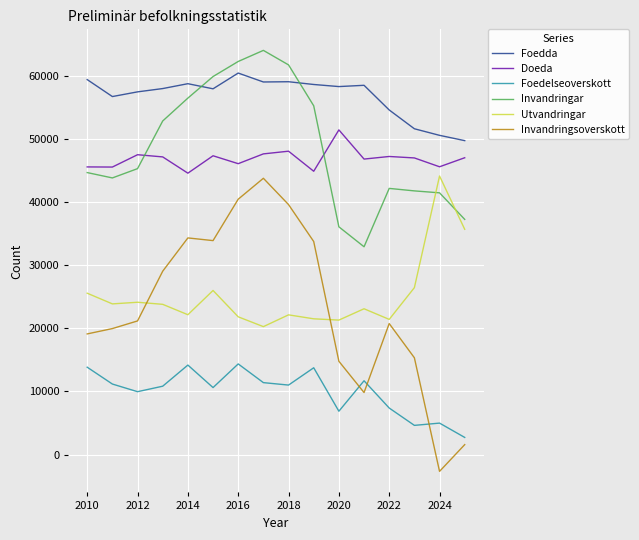

What is the maximum value shown in the chart?

63996